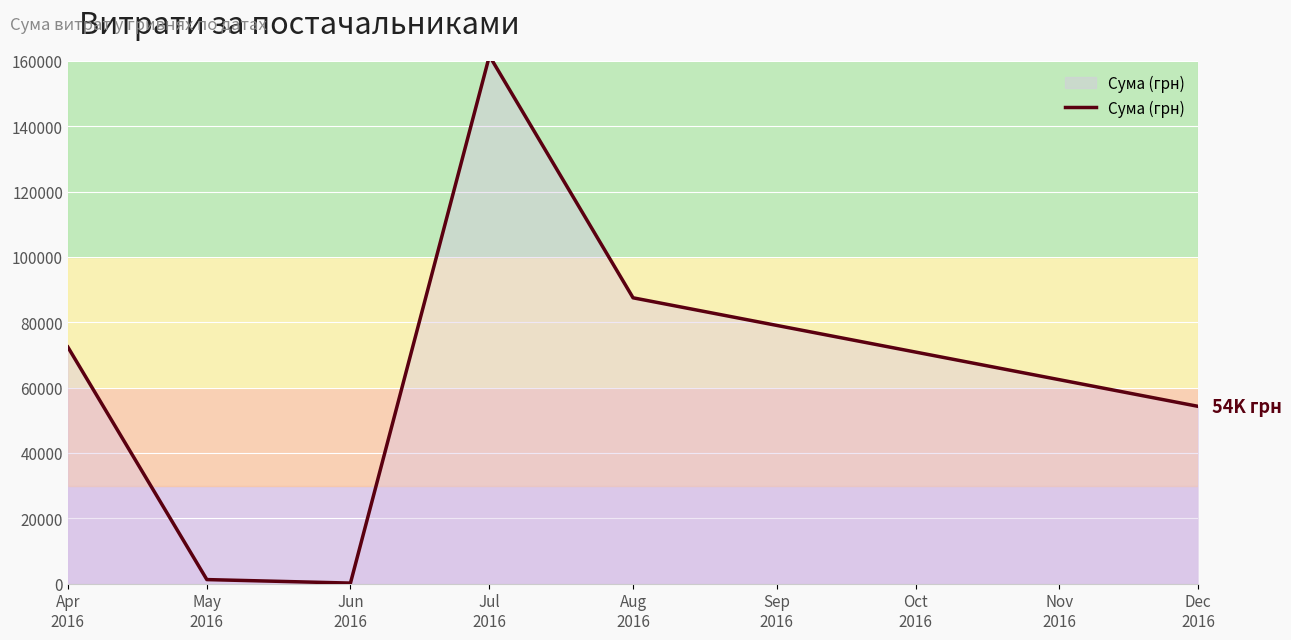

How many interior local valleys (lower than both neighbors) does the data have?

1